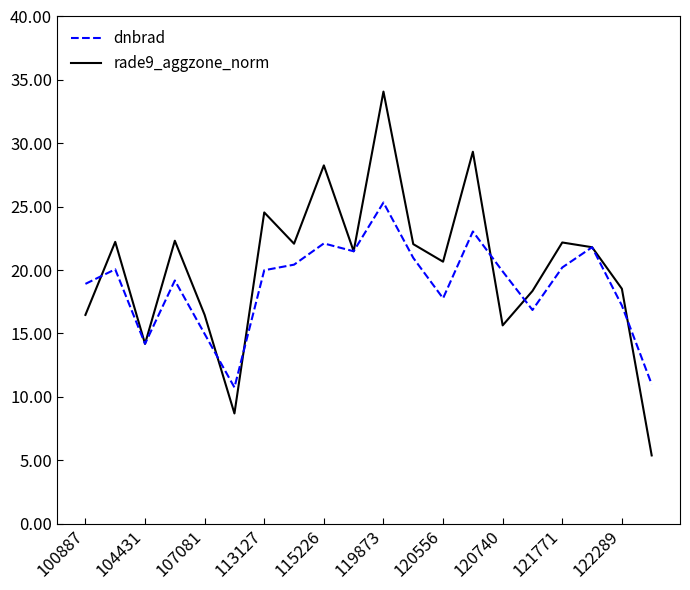

What are all the series names shown in the legend?

dnbrad, rade9_aggzone_norm